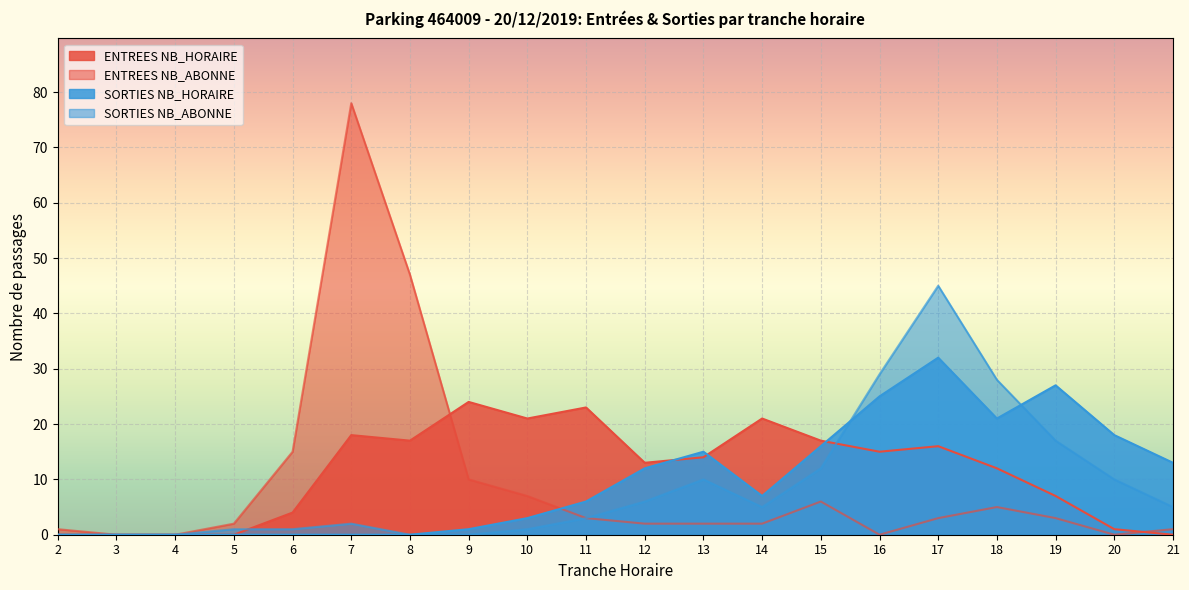

The value of SORTIES NB_ABONNE at 12 is 6. True or false?

True